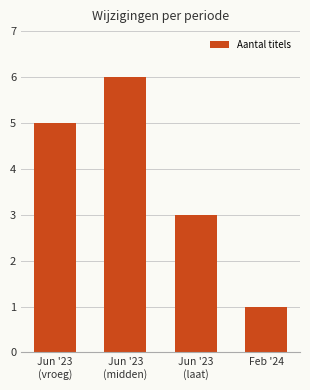

What is the change in value from Jun '23
(midden) to Jun '23
(laat)?

-3